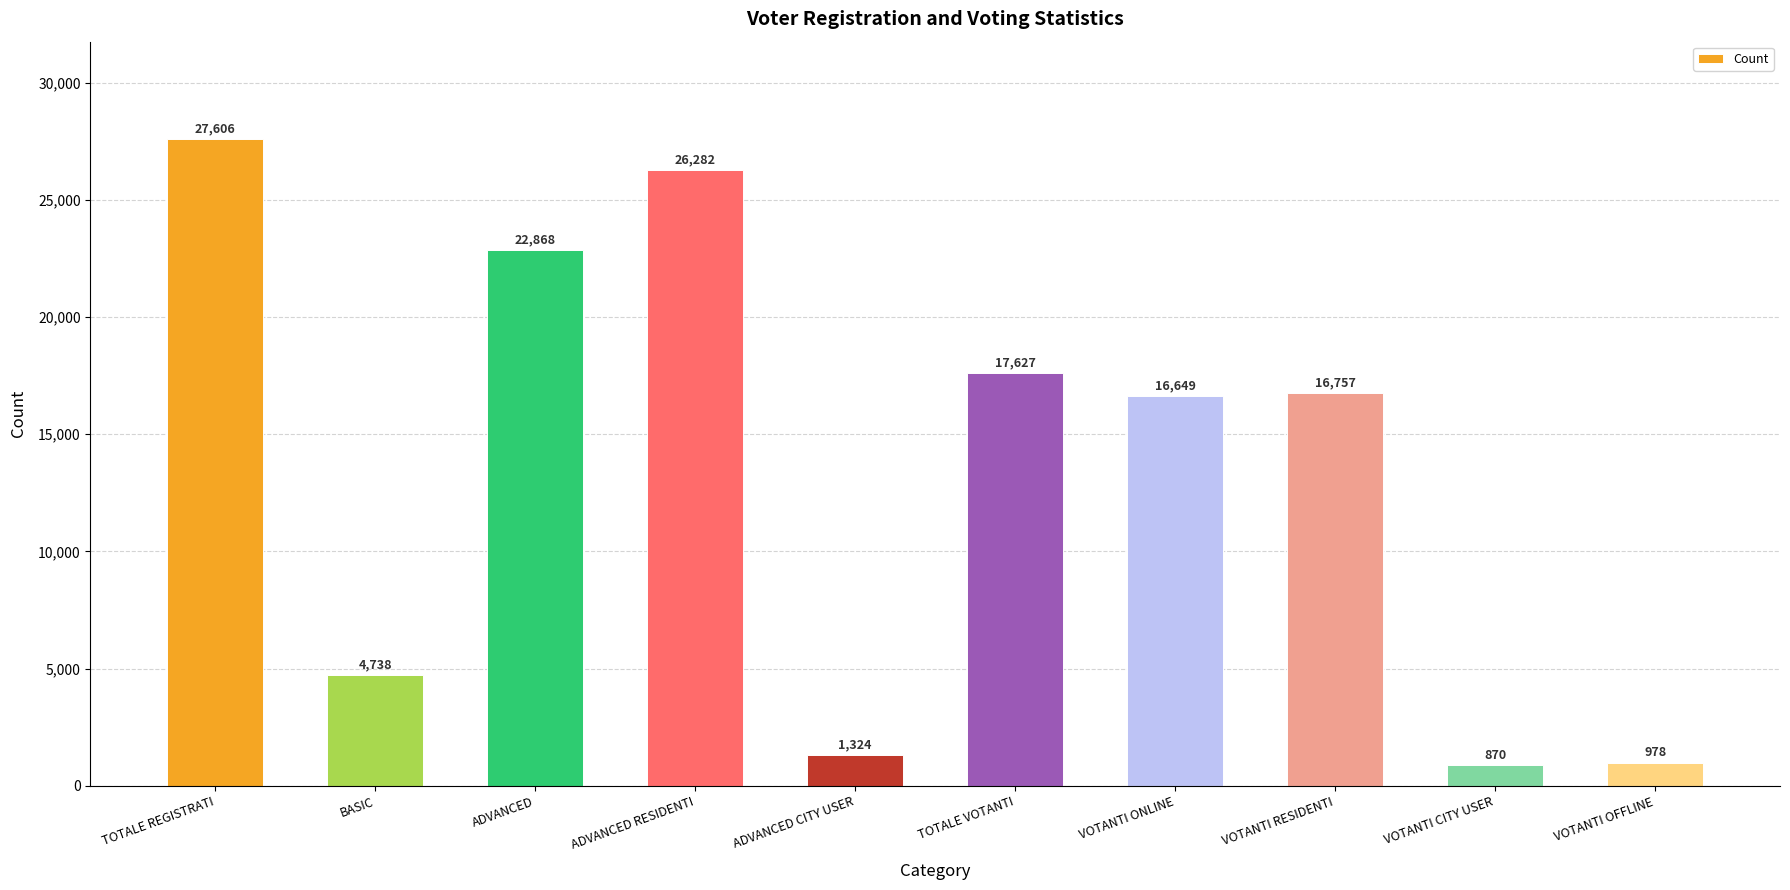

Which label corresponds to the largest value in the chart?

TOTALE REGISTRATI